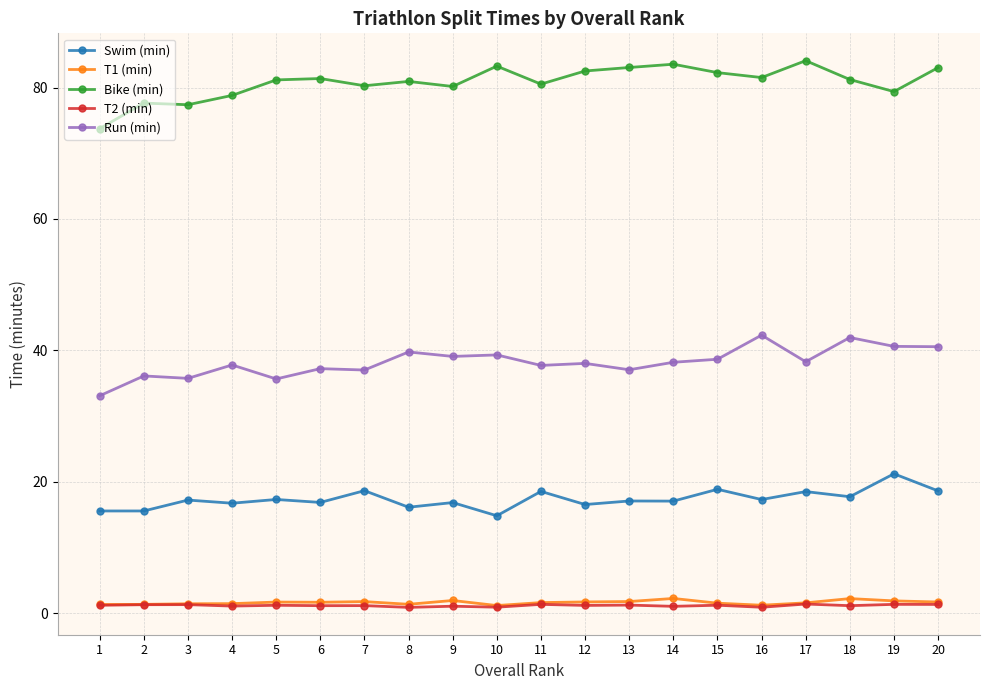

True or false: Run (min) and T1 (min) cross at least once.

False